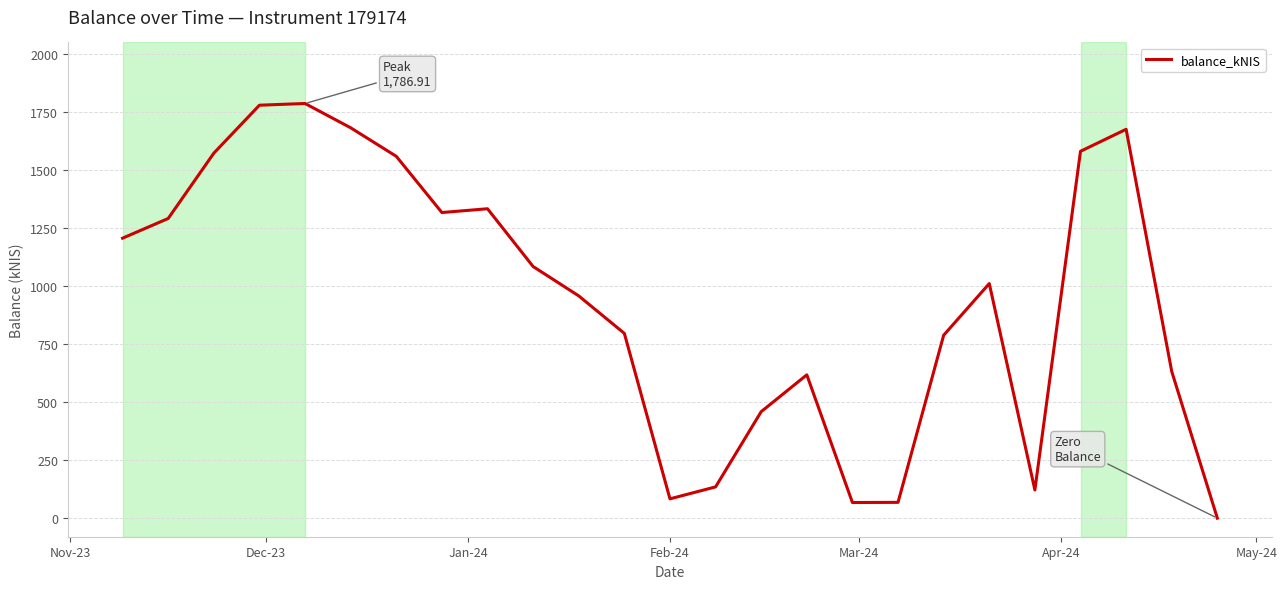

What is the maximum value shown in the chart?

1786.9